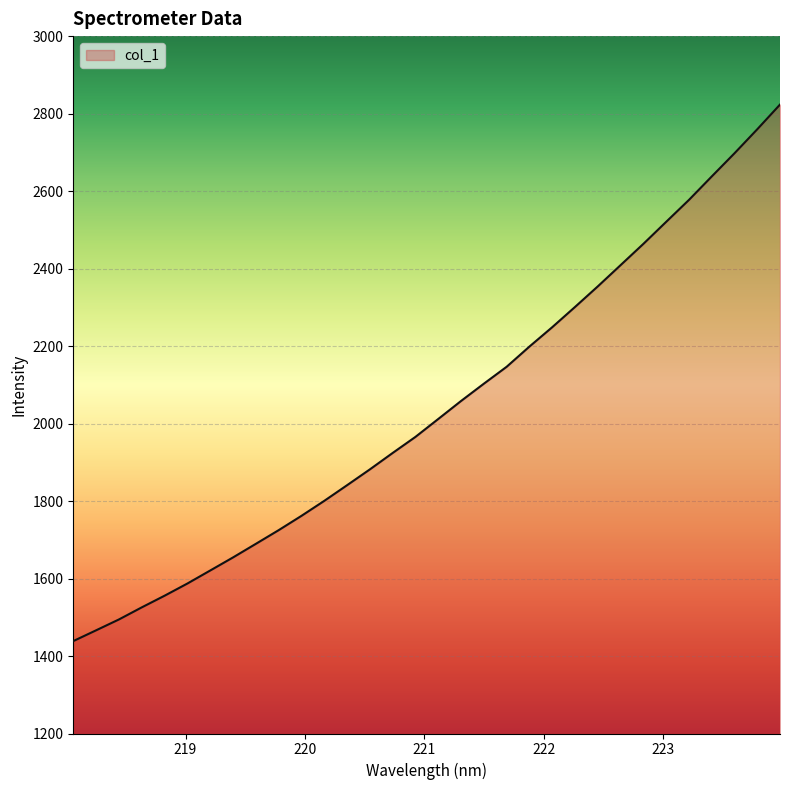

Count the number of values greater than 2011.

16